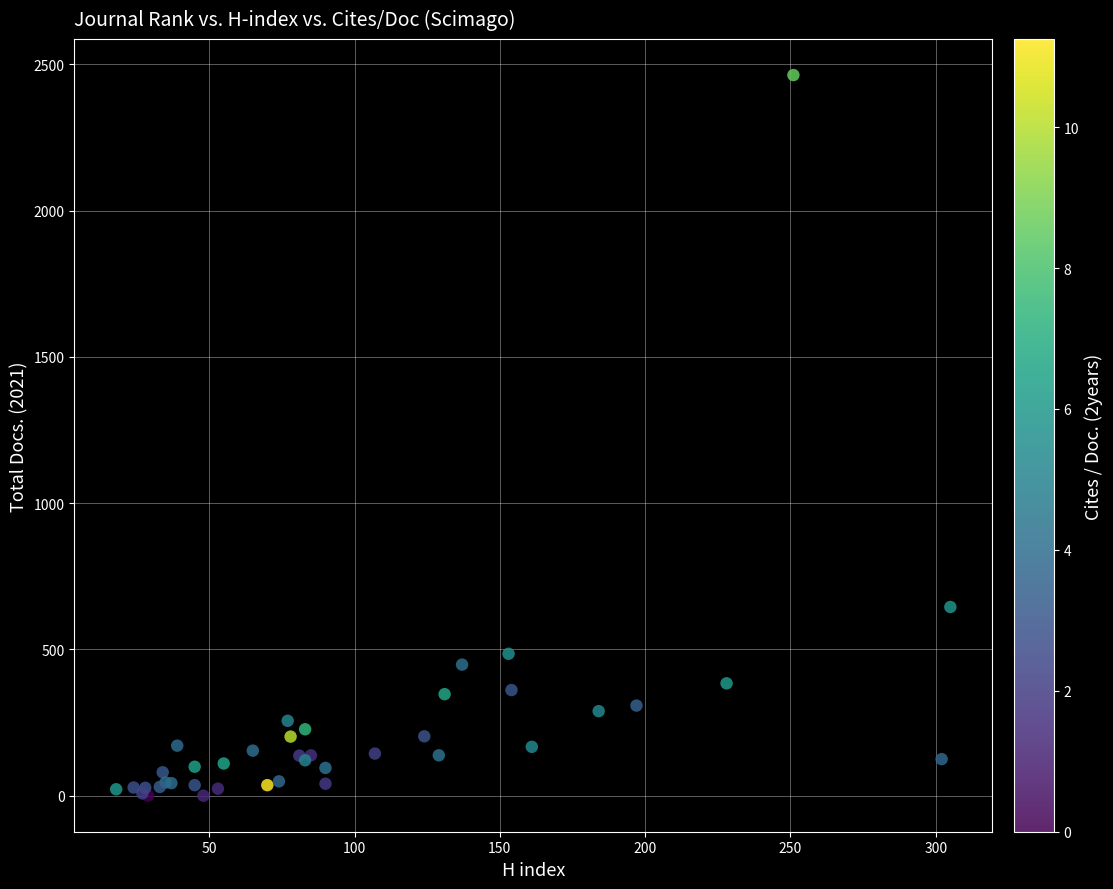

What Y value in the scatter plot is closest to 1231?

645